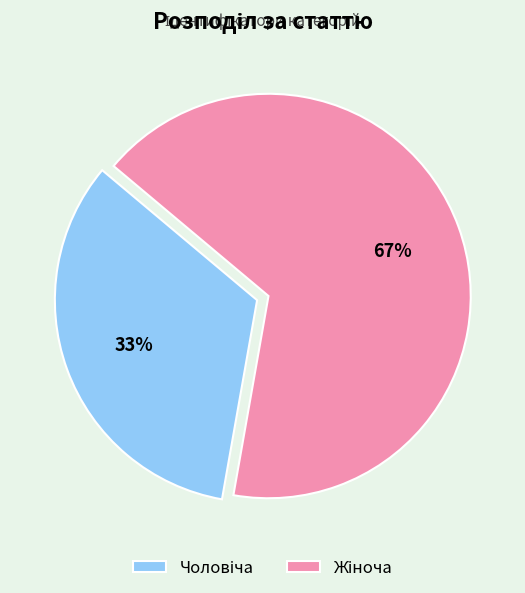

To the nearest percent, what is the average slice percentage?

50%